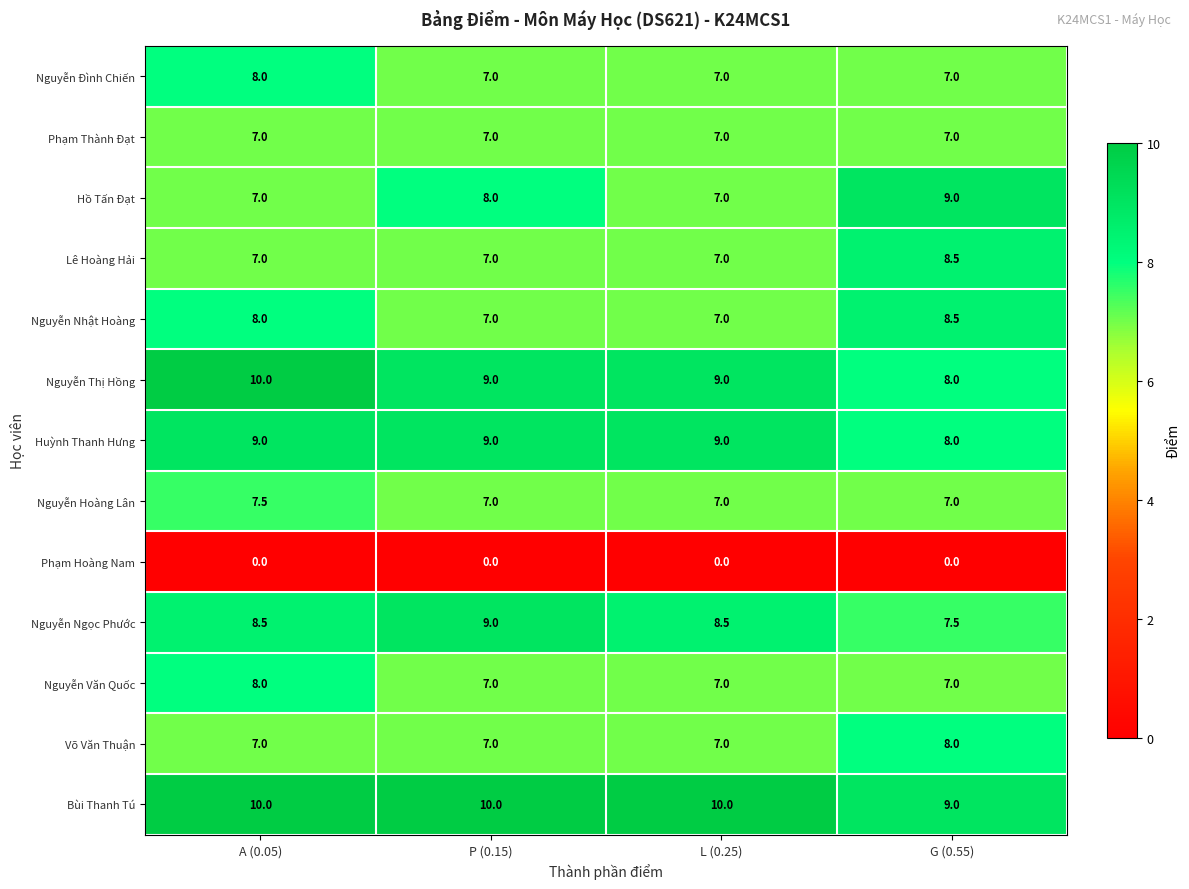

Is it true that Bùi Thanh Tú equals 10.0 at A (0.05)?

True